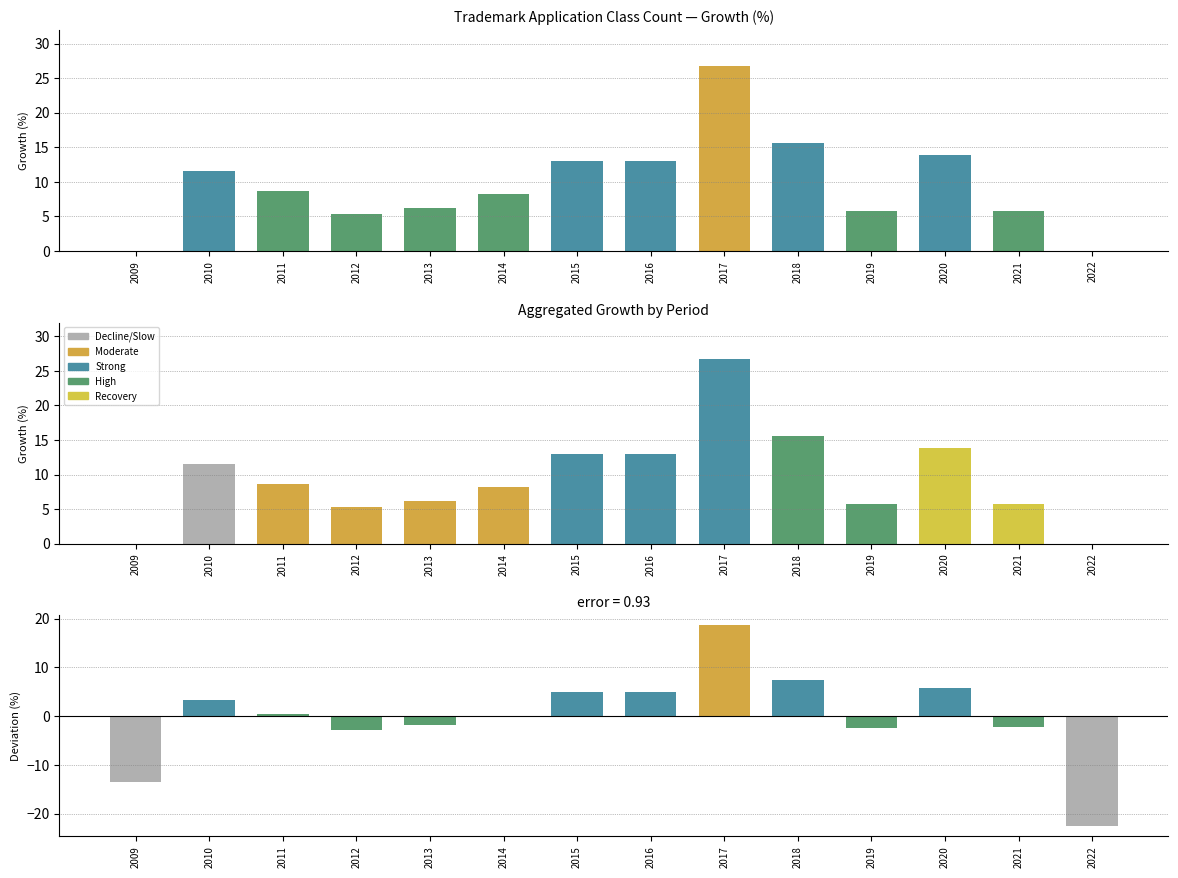

How many values in Deviation from mean are above zero?

8